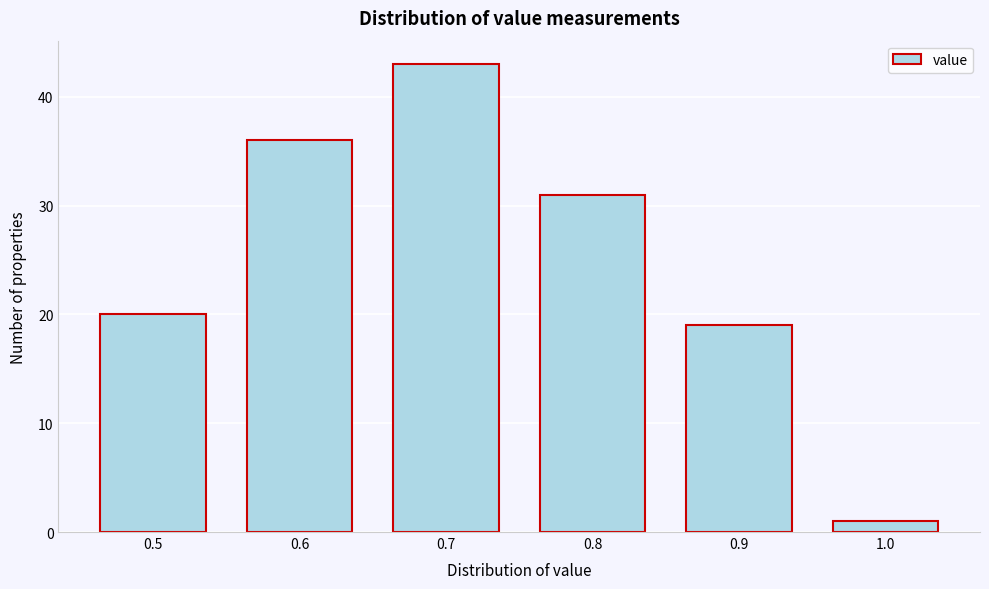

Reading left to right, transcribe this chart: for each bar, give the range it covers on the x-axis and its height. The values are not printed on the chart, so give them approximately, as read against the axis.

0.45 to 0.55: 20
0.55 to 0.65: 36
0.65 to 0.75: 43
0.75 to 0.85: 31
0.85 to 0.95: 19
0.95 to 1.05: 1